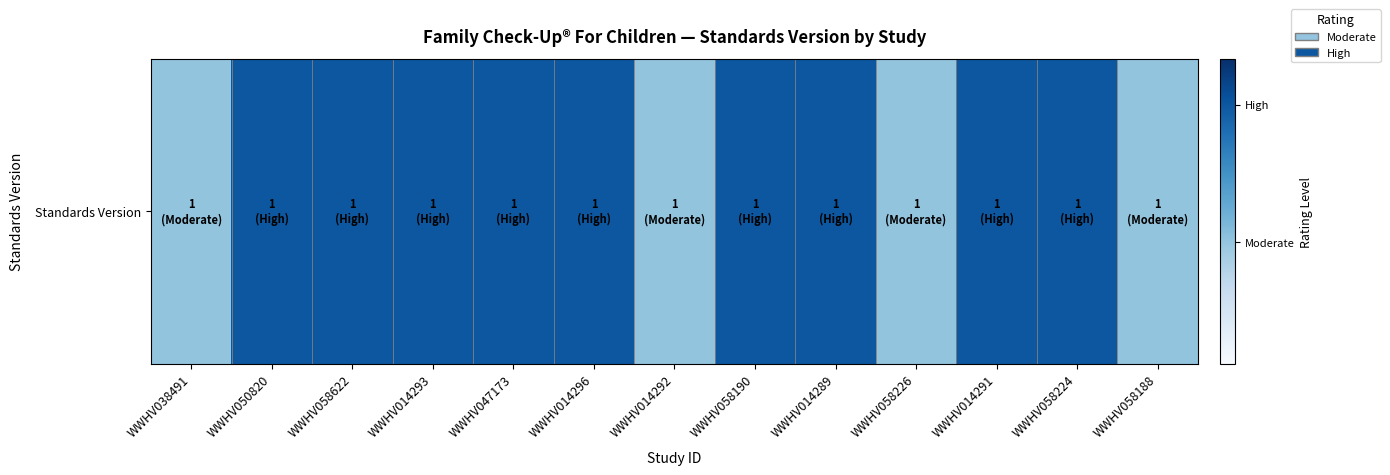

Count the number of data series in this chart.

1